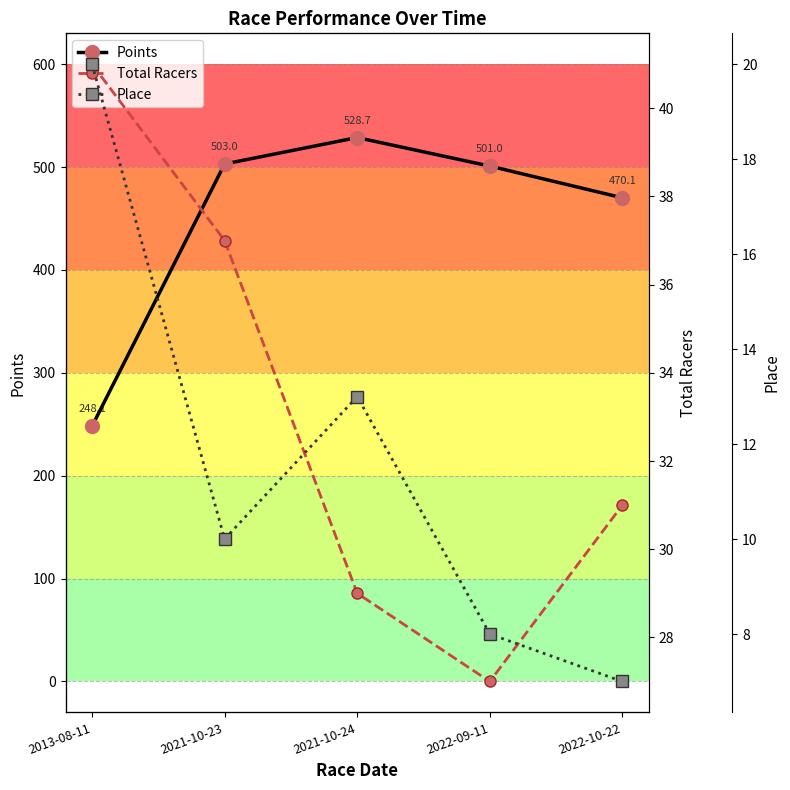

Reading left to right, what are all the values shown in this chart?

Points: 248.1	503.0	528.7	501.0	470.1
Total Racers: 41.0	37.0	29.0	27.0	31.0
Place: 20.0	10.0	13.0	8.0	7.0